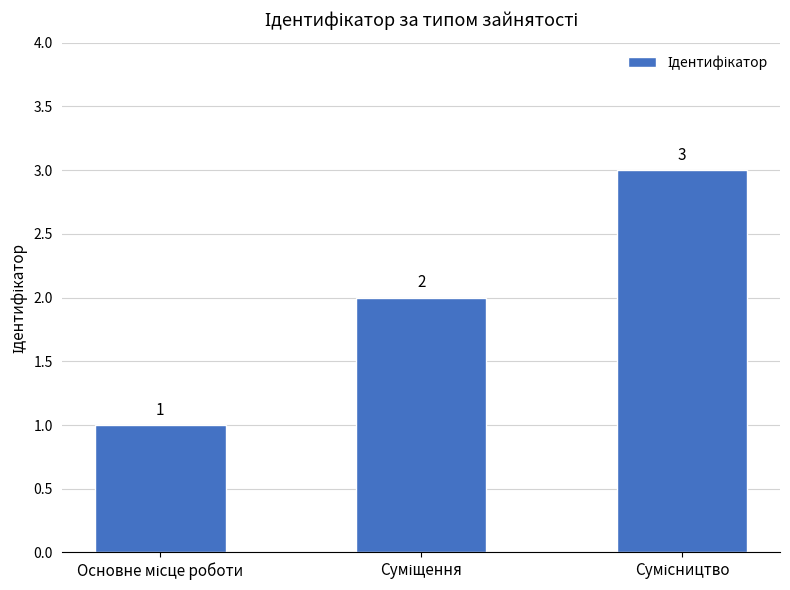

What is the minimum value shown in the chart?

1